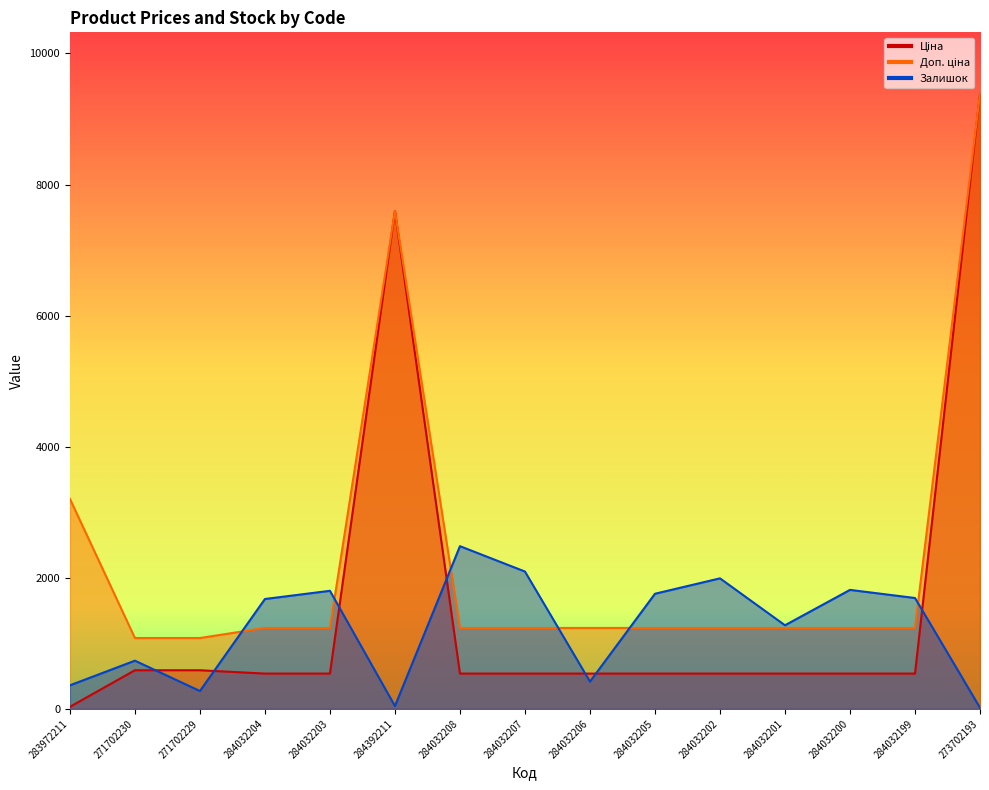

What is the difference between the maximum and minimum values in the Ціна series?

9351.9